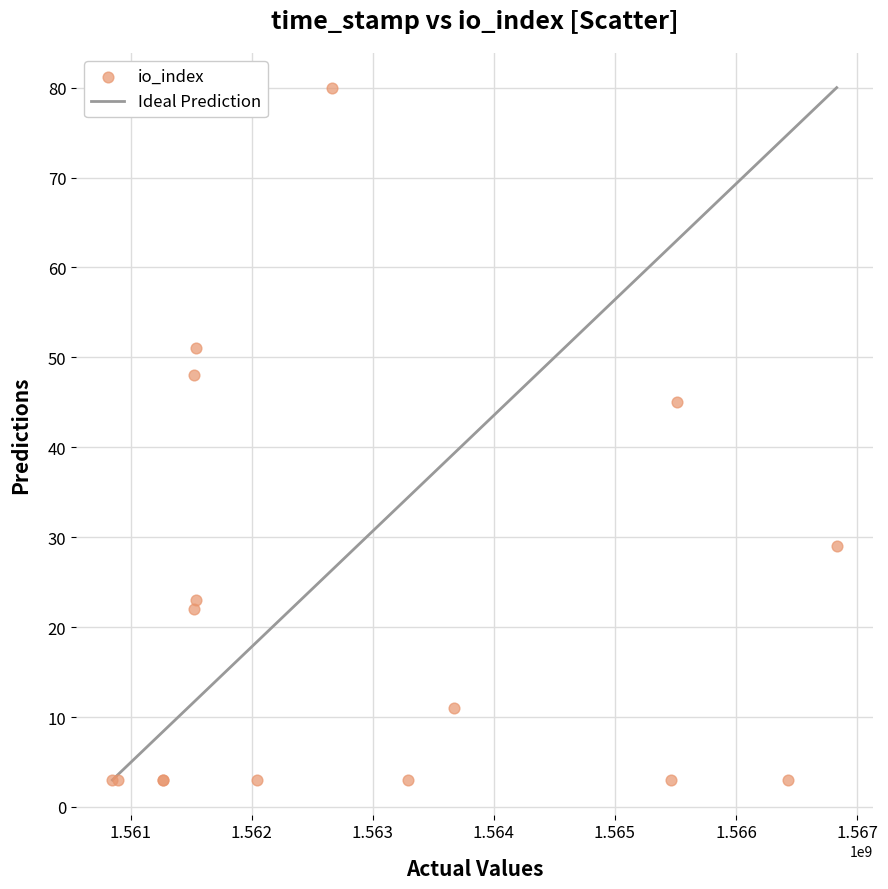

What Y value in the scatter plot is closest to 41?

45